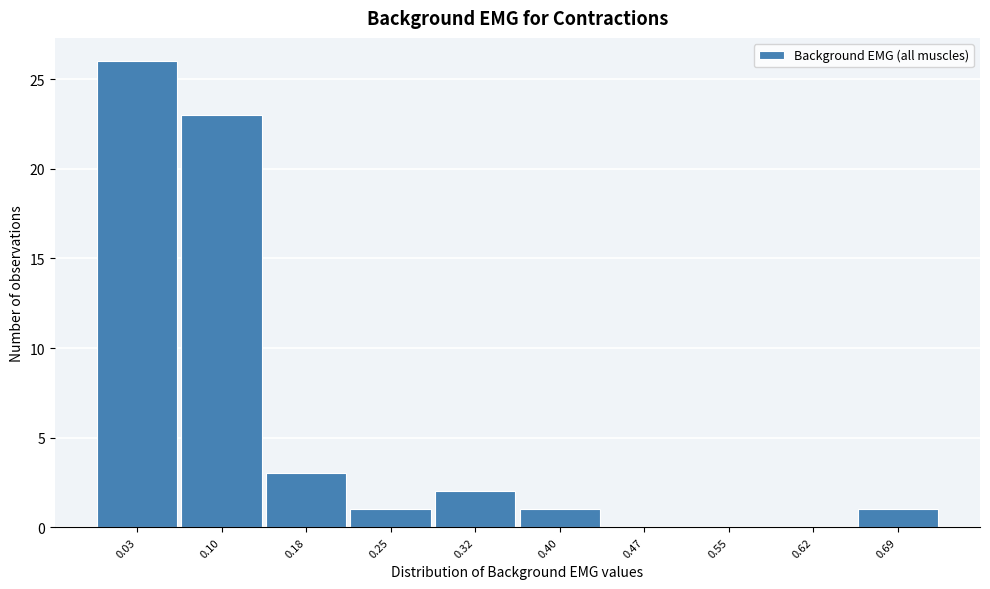

Reading left to right, extract all data points from this chart.

0.03=26	0.10=23	0.18=3	0.25=1	0.32=2	0.40=1	0.47=0	0.55=0	0.62=0	0.69=1